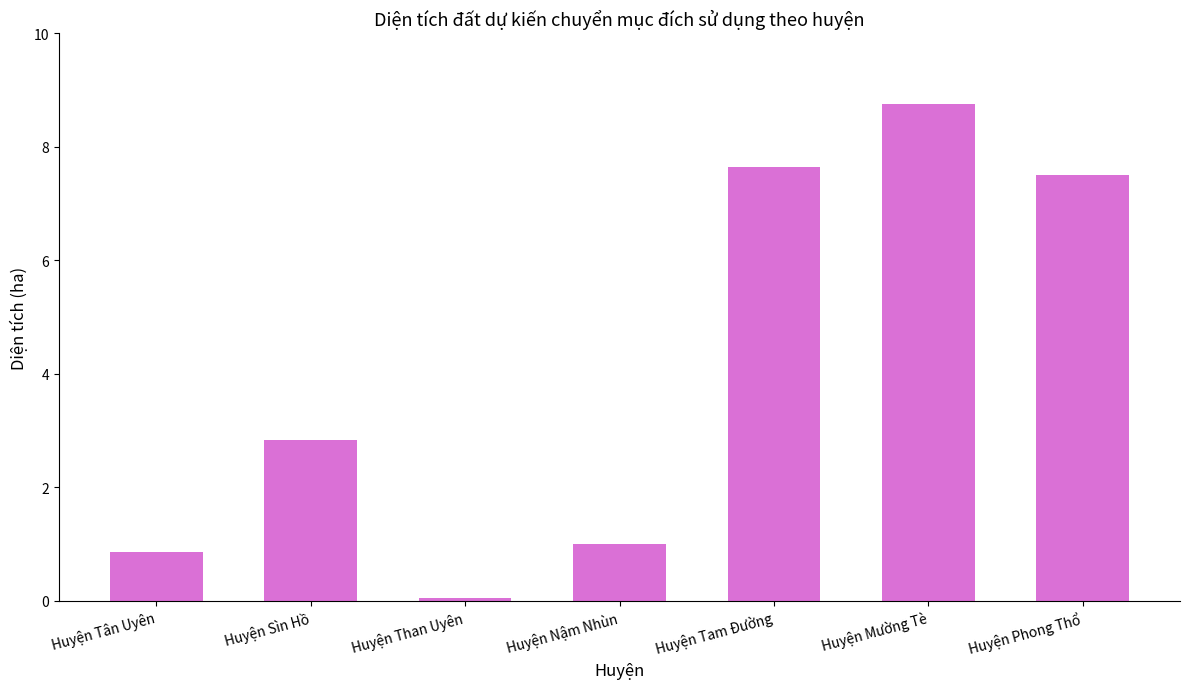

What is the average value?

4.1